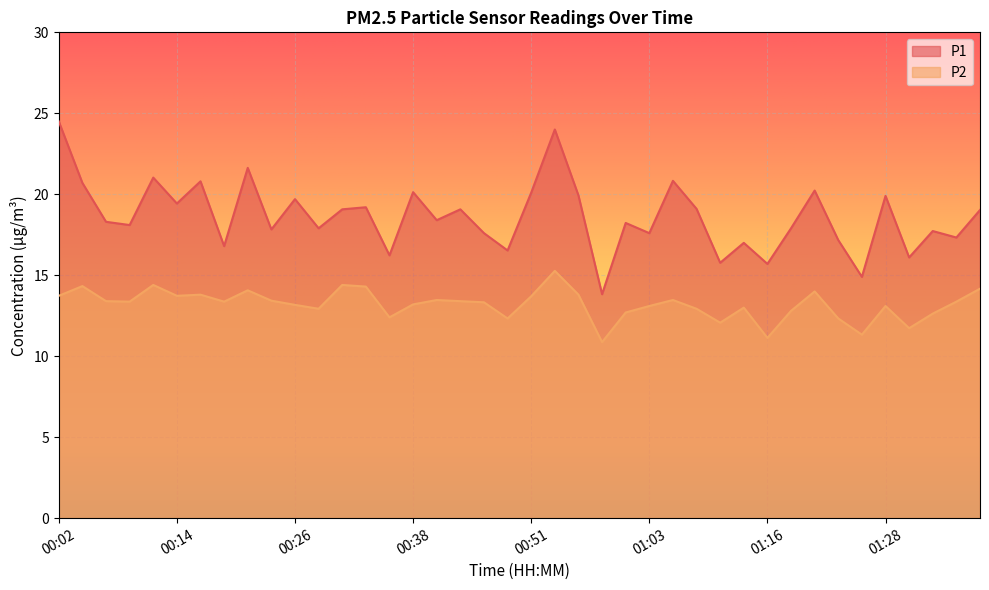

Which series has the largest total across all categories?

P1